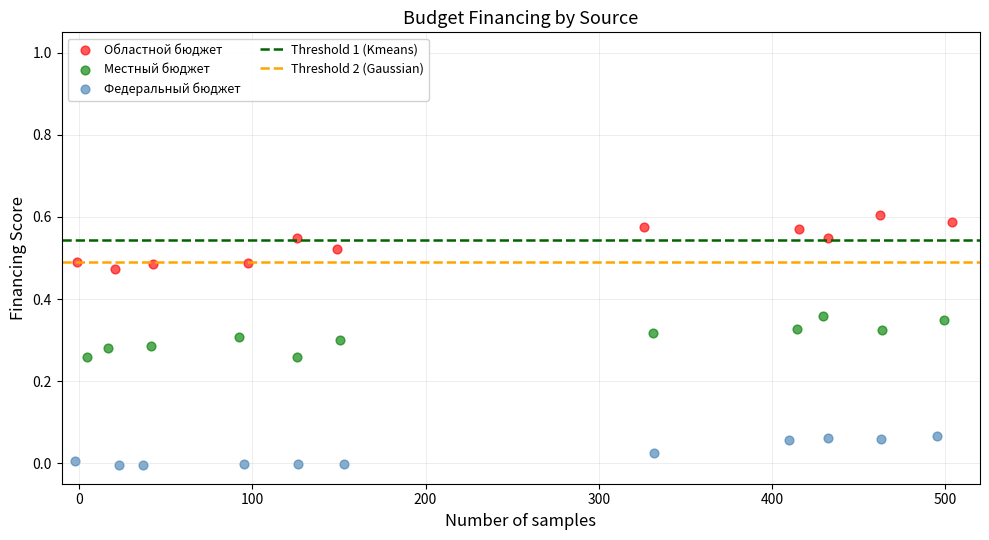

Which series has the largest Y range (max minus min)?

Областной бюджет